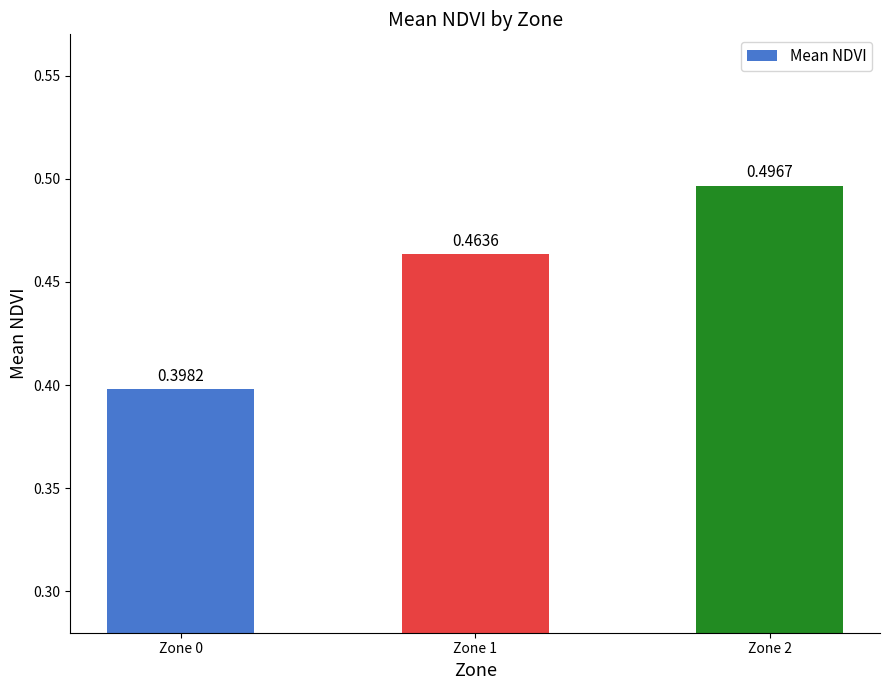

Which has a higher value, Zone 0 or Zone 1?

Zone 1